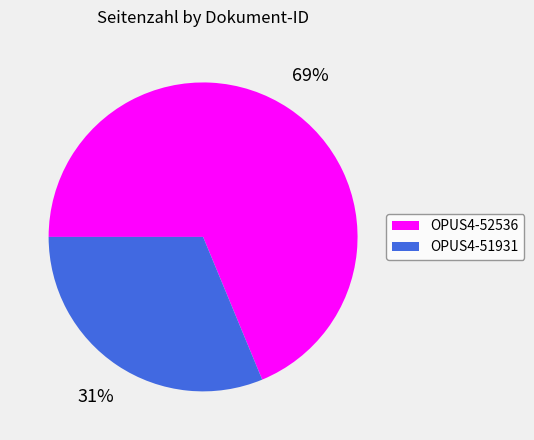

Does any single category account for the majority?

Yes